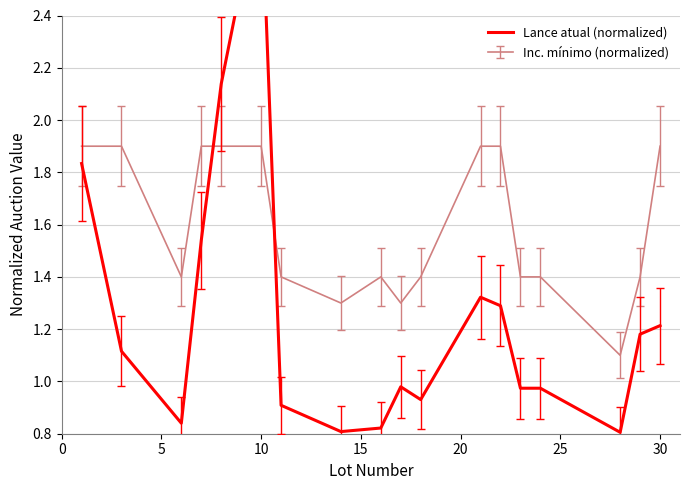

What is the difference between the second highest and second lowest values?

1.3